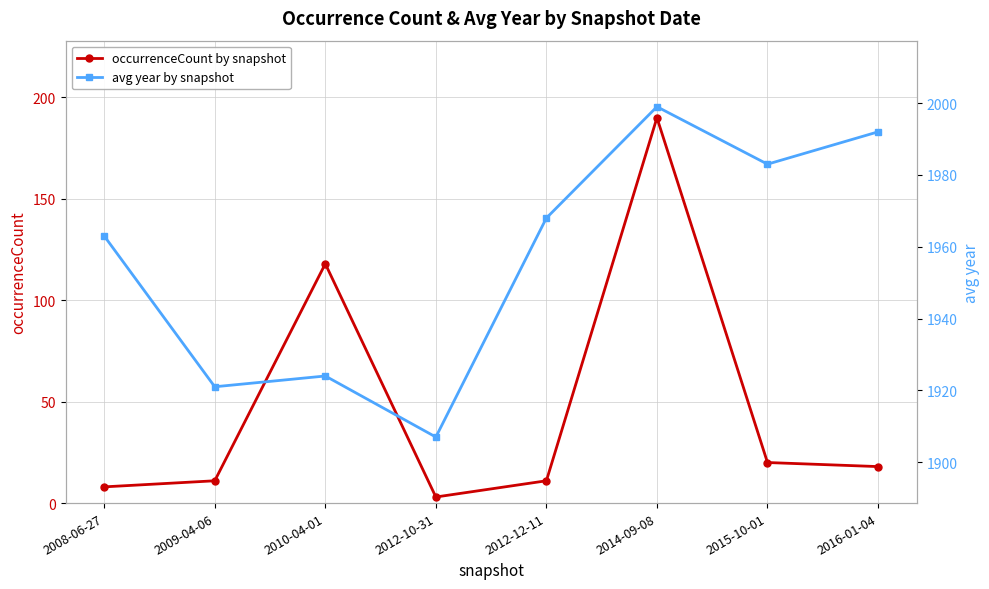

True or false: avg year by snapshot and occurrenceCount by snapshot intersect in this chart.

False